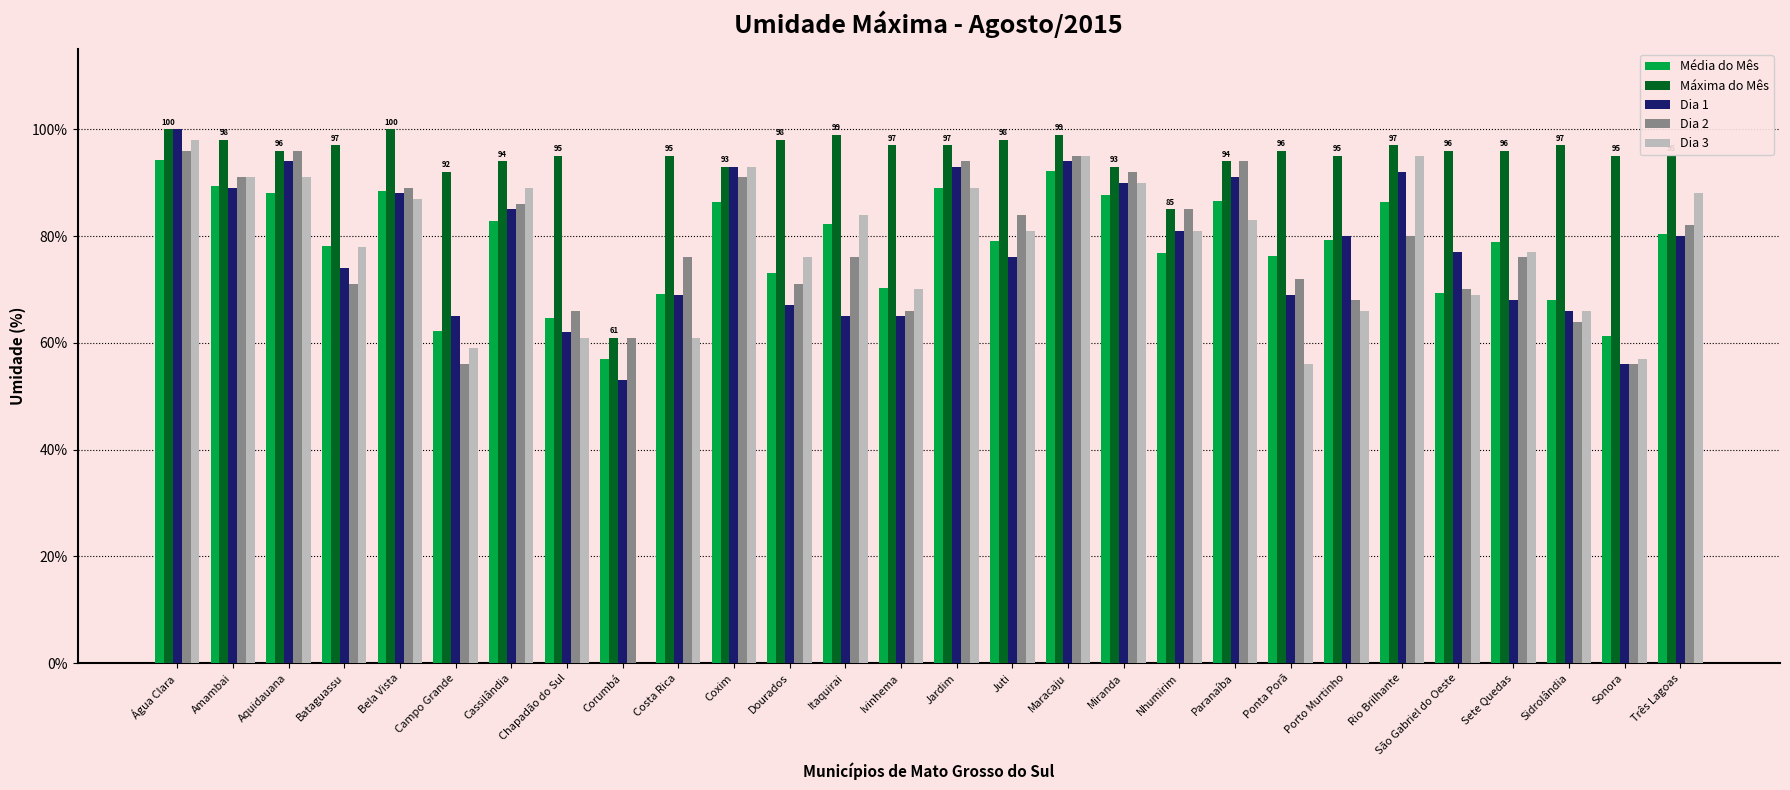

Between Costa Rica and Ponta Porã, which series saw the biggest shift?

Média do Mês